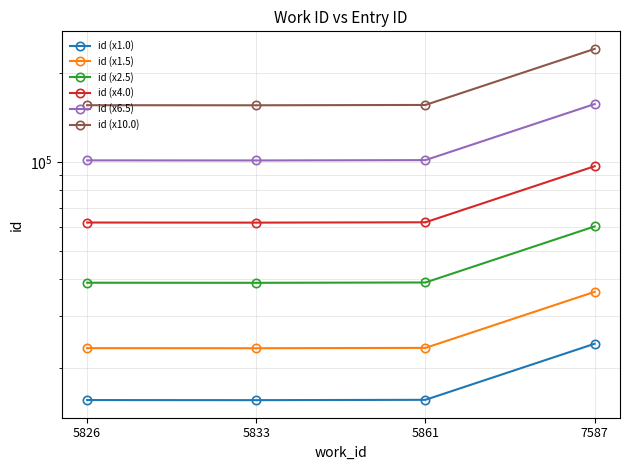

What is the greatest value displayed?

241593.3